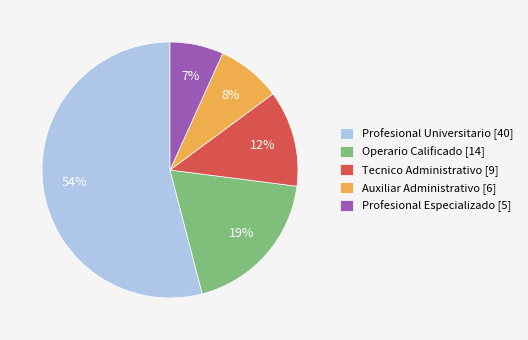

What is the ratio of the value at Tecnico Administrativo to the value at Profesional Universitario?

0.2